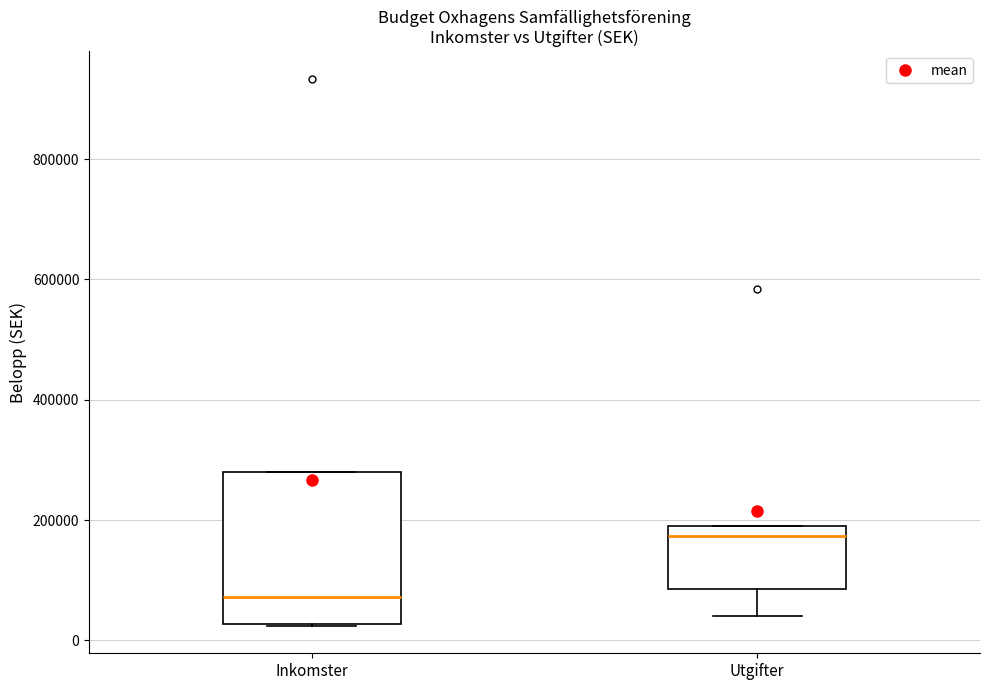

Which box has the highest median line?

Utgifter